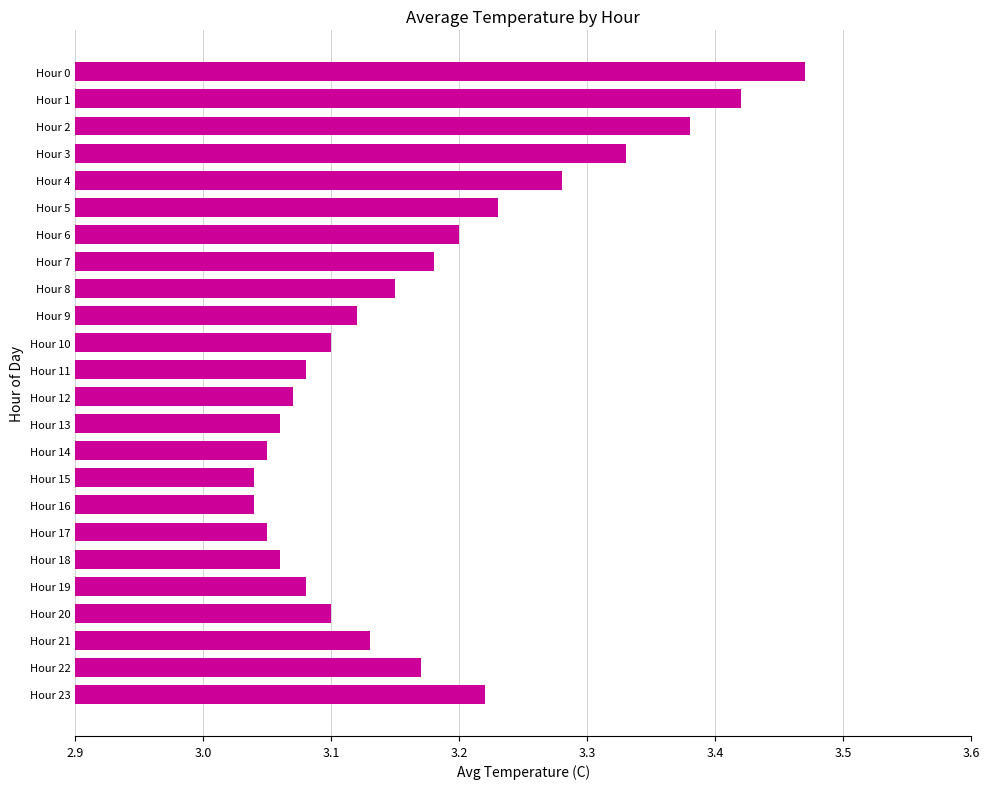

What is the difference between the maximum and minimum values?

0.4